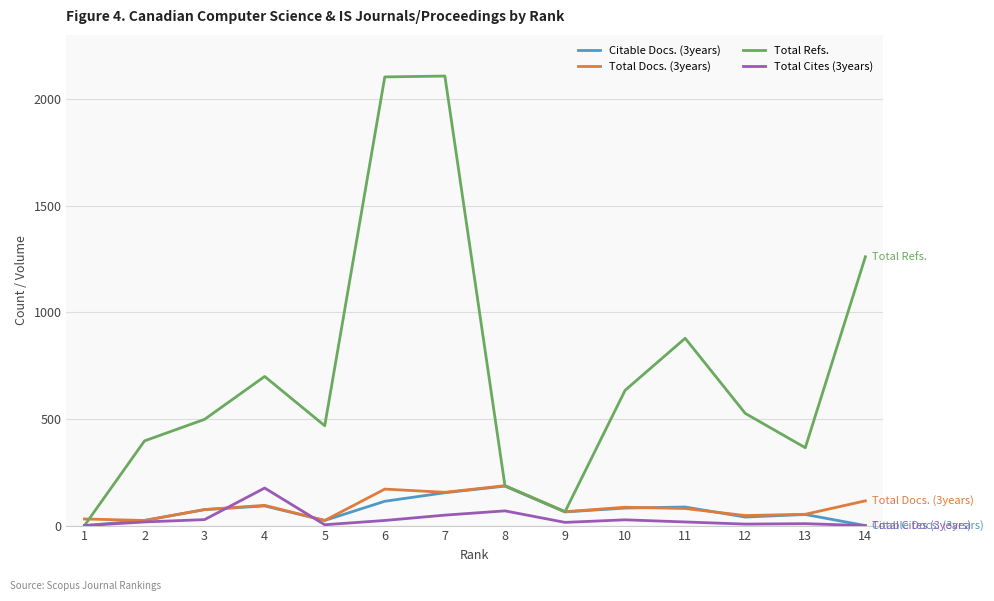

What is the highest value of the Total Refs. series?

2107